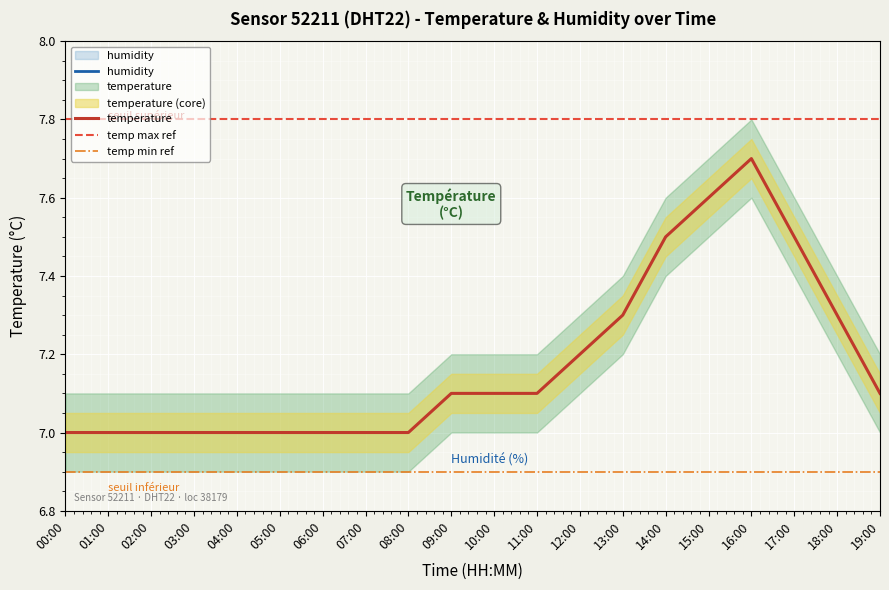

What is the label of the 20th point from the left?

19:00